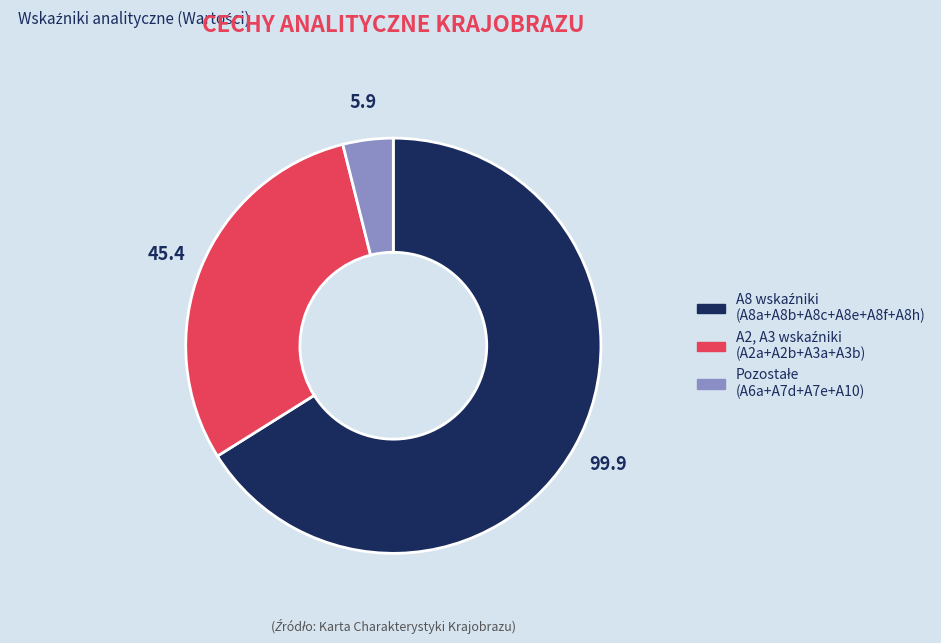

How many slices are in this pie chart?

3